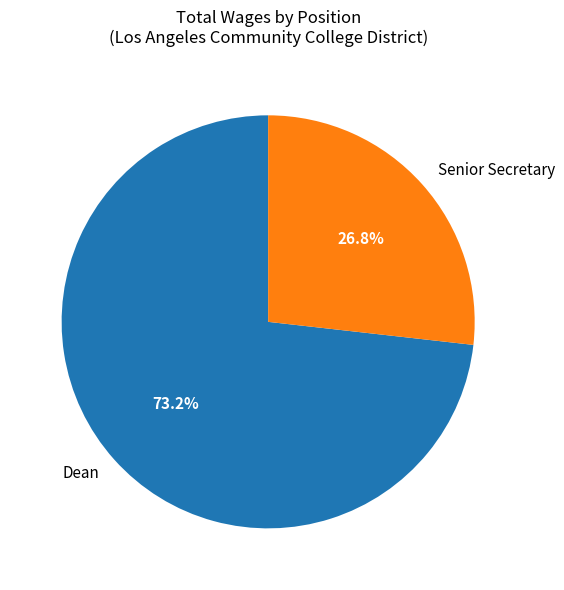

Approximately how many times larger is the value at Dean compared to Senior Secretary?

2.7